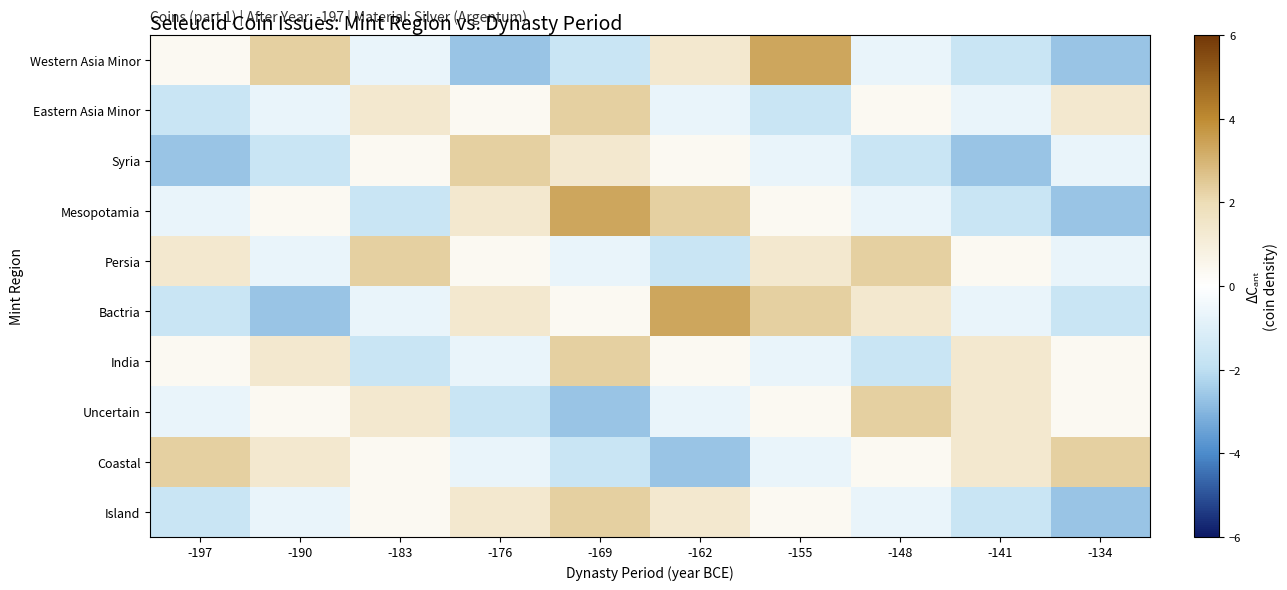

At which category is the sum across all series the highest?

-169